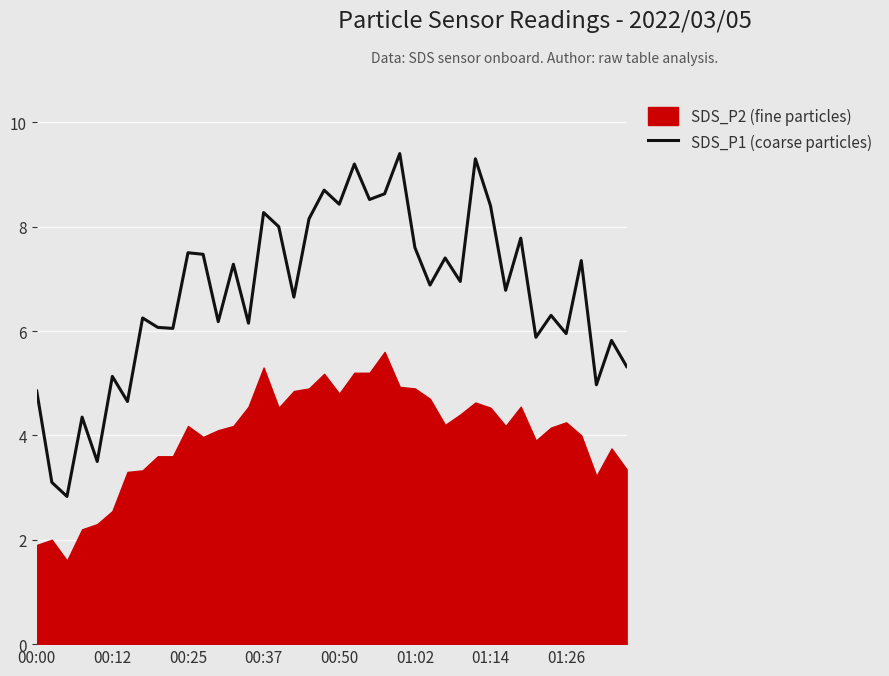

The SDS_P1 (coarse particles) series shows 7.5 at 00:25. True or false?

True